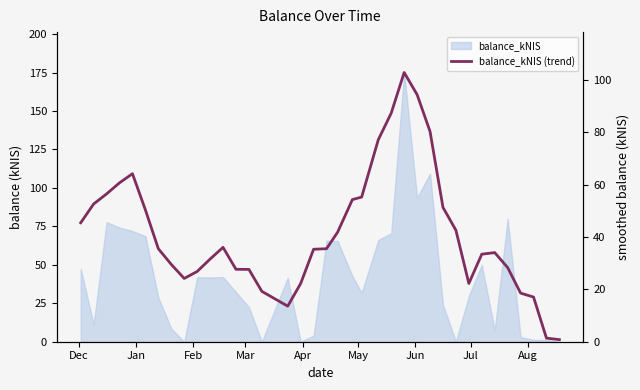

True or false: there are more than 0 points higher than both neighbors.

True